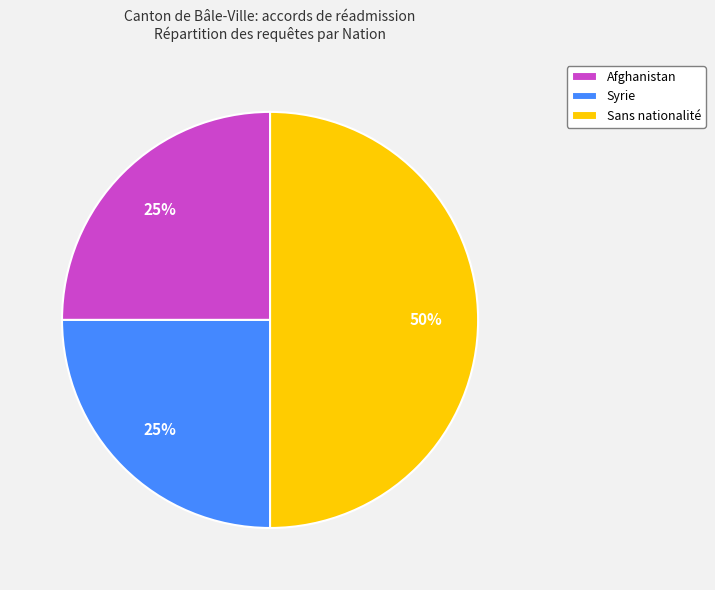

Approximately how many times larger is the value at Syrie compared to Sans nationalité?

0.5